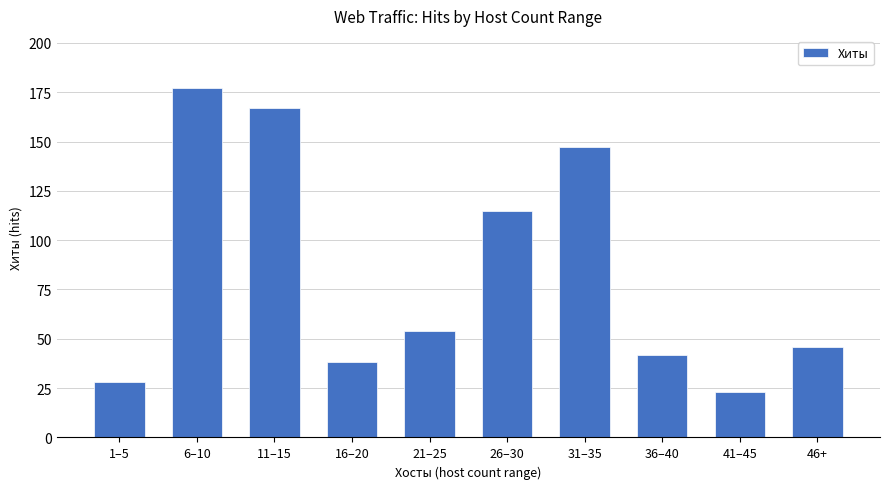

What is the difference between the values at 21–25 and 26–30?

61